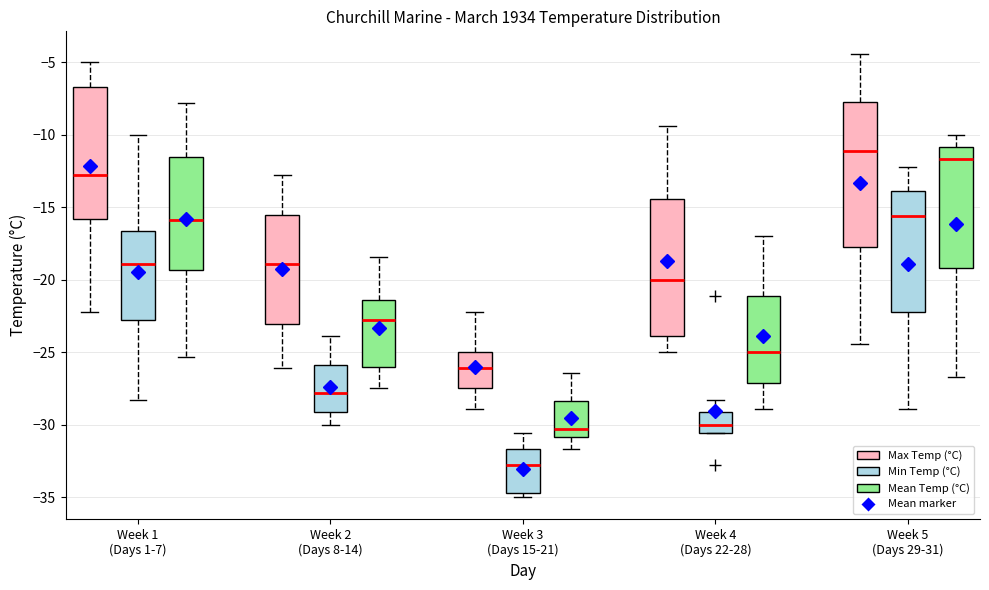

Reading left to right, transcribe this box plot: for each box, give where its median line is, the range the box spans, and where its two whiskers end, as read against the y-axis. The values are not printed on the chart, so give them approximately, as read against the axis.

Week 1 (Days 1-7) (Max Temp (°C)): median -13.0, box -16.0 to -6.5, whiskers -22.0 to -5.0
Week 1 (Days 1-7) (Min Temp (°C)): median -19.0, box -23.0 to -16.5, whiskers -28.5 to -10.0
Week 1 (Days 1-7) (Mean Temp (°C)): median -16.0, box -19.5 to -11.5, whiskers -25.5 to -8.0
Week 2 (Days 8-14) (Max Temp (°C)): median -19.0, box -23.0 to -15.5, whiskers -26.0 to -13.0
Week 2 (Days 8-14) (Min Temp (°C)): median -28.0, box -29.0 to -26.0, whiskers -30.0 to -24.0
Week 2 (Days 8-14) (Mean Temp (°C)): median -23.0, box -26.0 to -21.5, whiskers -27.5 to -18.5
Week 3 (Days 15-21) (Max Temp (°C)): median -26.0, box -27.5 to -25.0, whiskers -29.0 to -22.0
Week 3 (Days 15-21) (Min Temp (°C)): median -33.0, box -34.5 to -31.5, whiskers -35.0 to -30.5
Week 3 (Days 15-21) (Mean Temp (°C)): median -30.5, box -31.0 to -28.5, whiskers -31.5 to -26.5
Week 4 (Days 22-28) (Max Temp (°C)): median -20.0, box -24.0 to -14.5, whiskers -25.0 to -9.5
Week 4 (Days 22-28) (Min Temp (°C)): median -30.0, box -30.5 to -29.0, whiskers -30.5 to -28.5
Week 4 (Days 22-28) (Mean Temp (°C)): median -25.0, box -27.0 to -21.0, whiskers -29.0 to -17.0
Week 5 (Days 29-31) (Max Temp (°C)): median -11.0, box -17.5 to -7.5, whiskers -24.5 to -4.5
Week 5 (Days 29-31) (Min Temp (°C)): median -15.5, box -22.0 to -14.0, whiskers -29.0 to -12.0
Week 5 (Days 29-31) (Mean Temp (°C)): median -11.5, box -19.0 to -11.0, whiskers -26.5 to -10.0